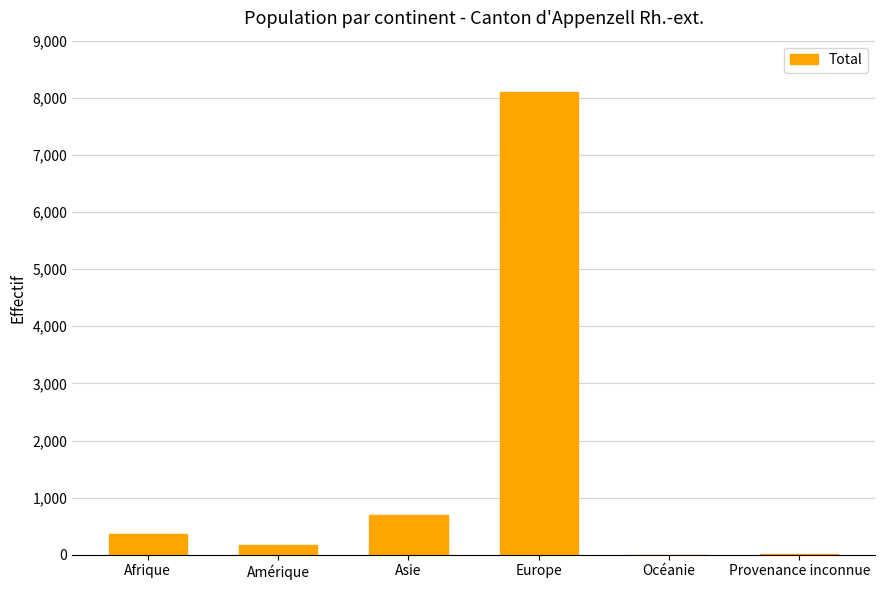

How many data points does each series have?

6